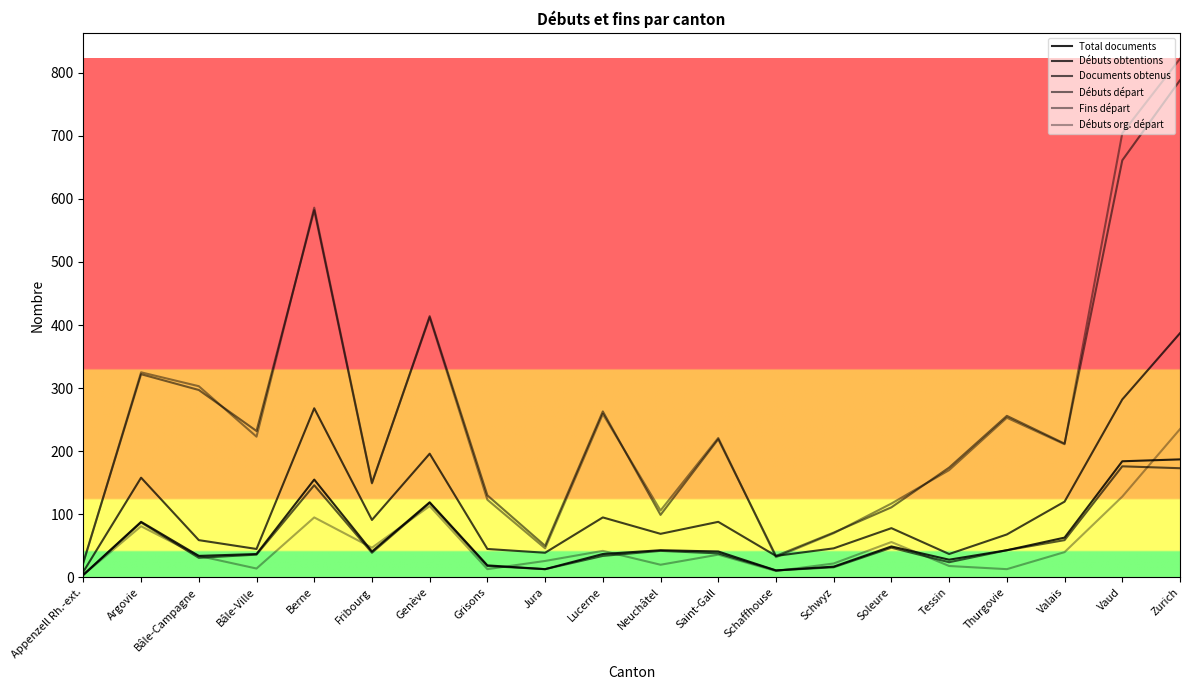

What is the spread (max minus min) of values at Bâle-Ville?

218